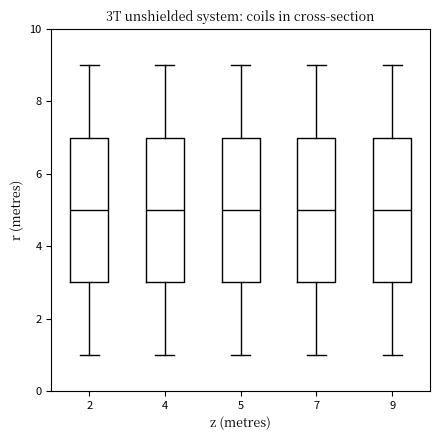

Where does the median line of the box at x = 9 sit on the y-axis? The values are not printed on the chart, so give them approximately, as read against the axis.

5